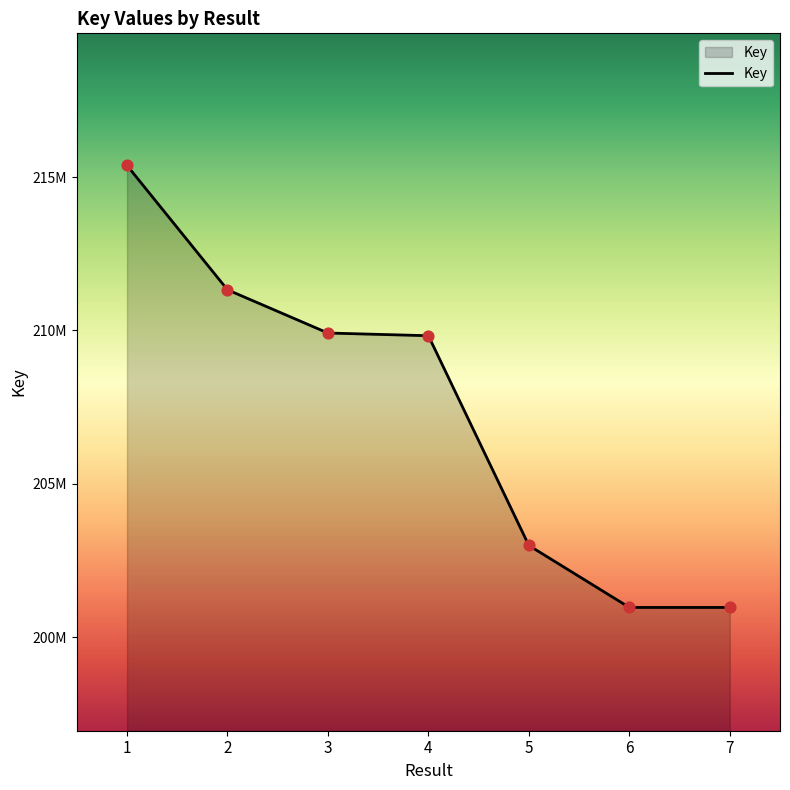

What is the ratio of the value at 4 to the value at 6?

1.0